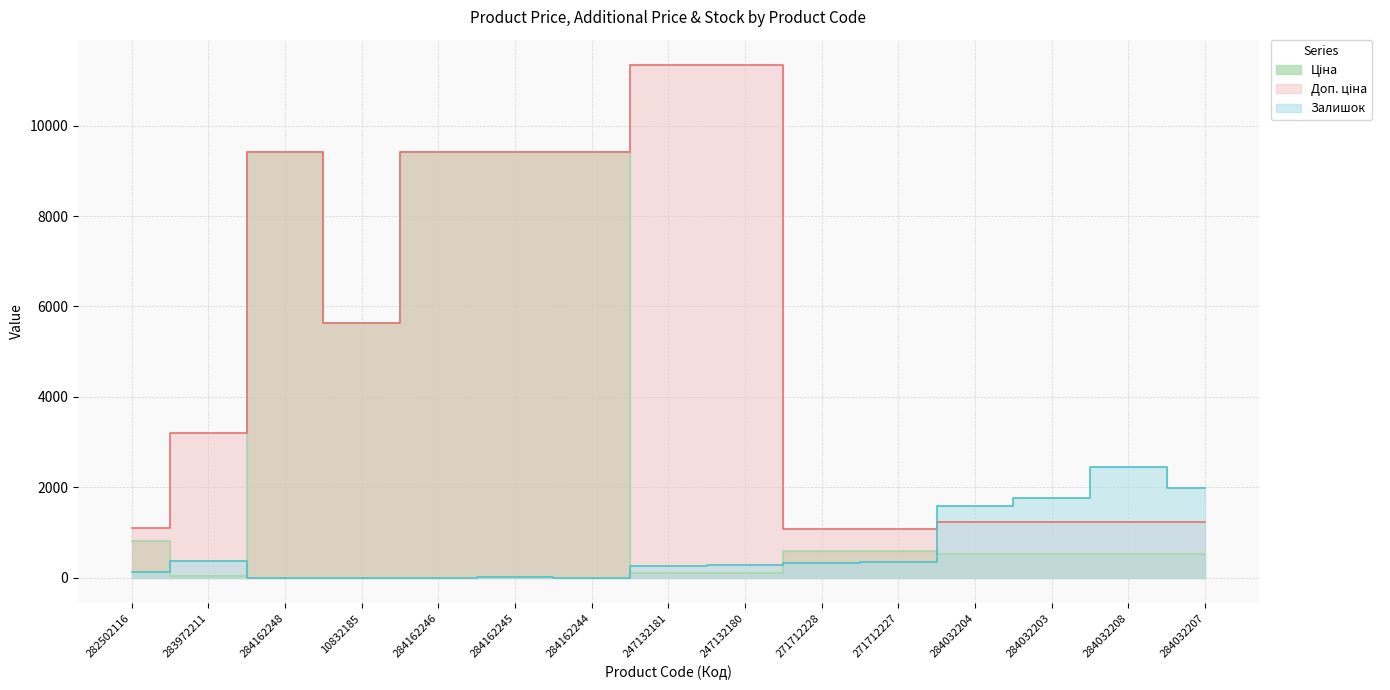

What are all the series names shown in the legend?

Ціна, Доп. ціна, Залишок